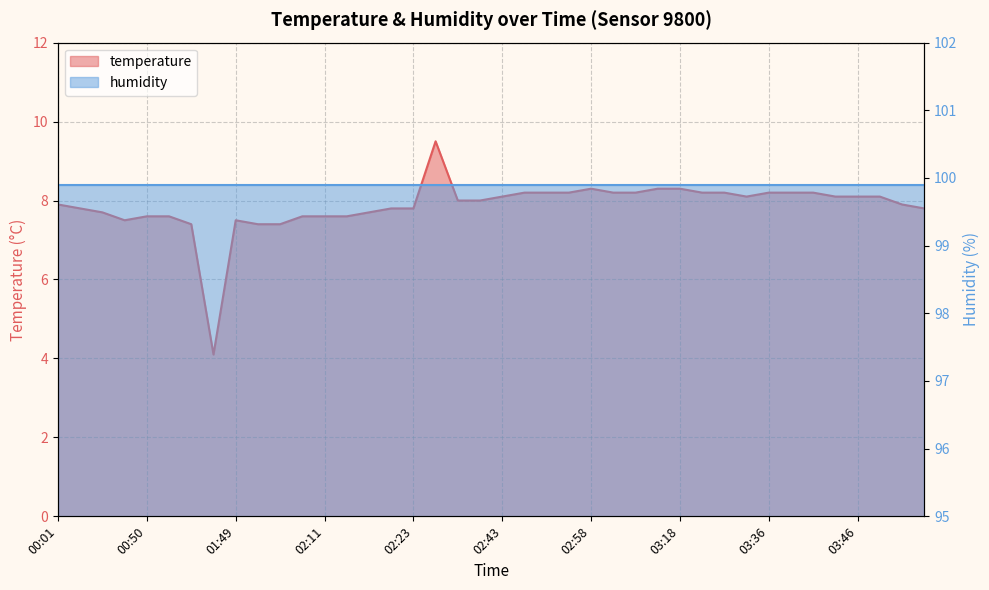

What is the label of the 26th point from the right?

02:18